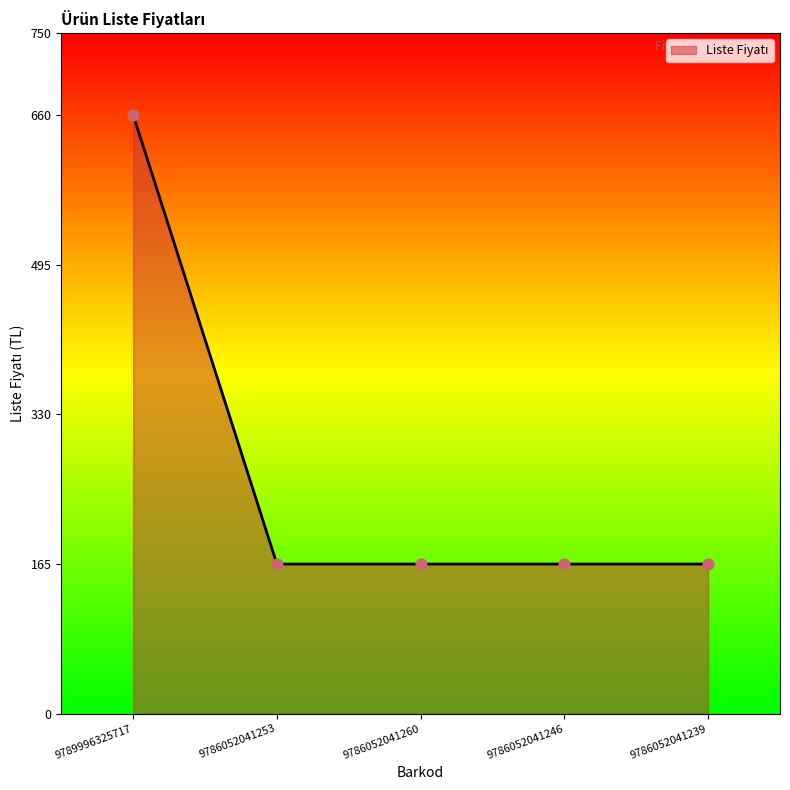

What is the ratio of the value at 9786052041239 to the value at 9786052041260?

1.0